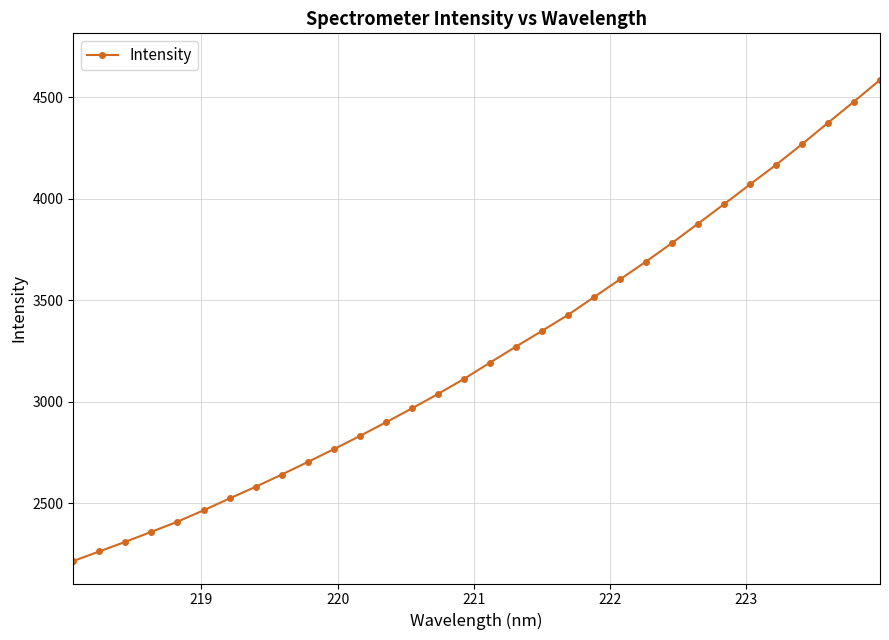

What is the difference between the maximum and minimum values?

2371.8